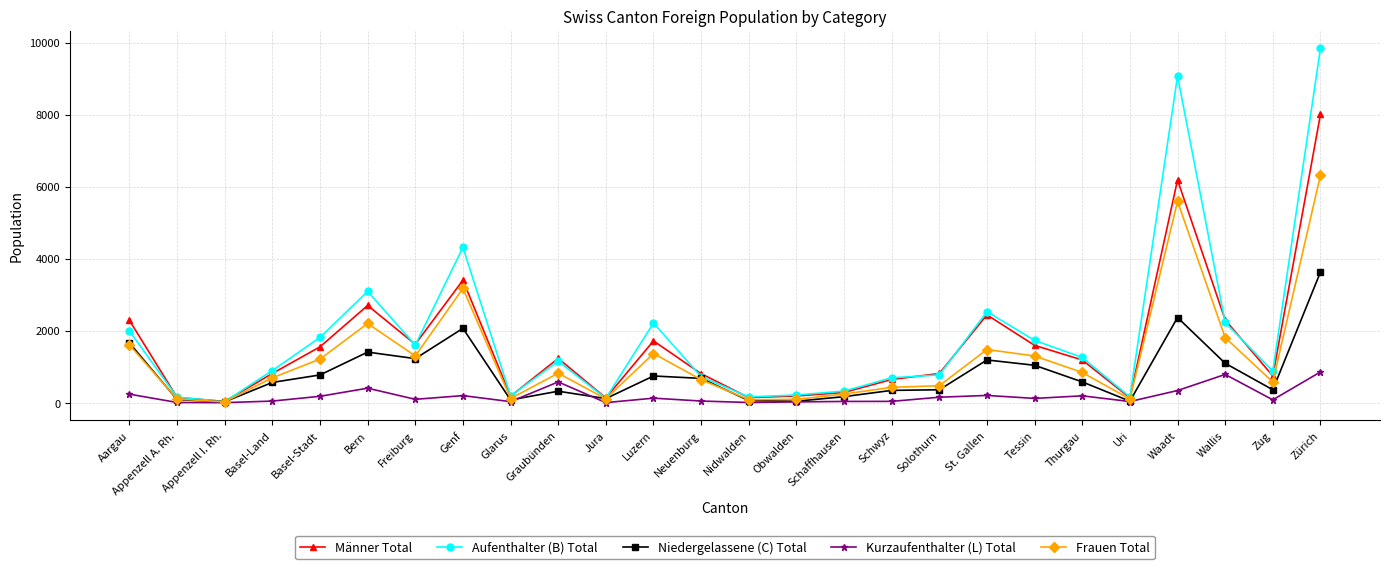

Where does the Aufenthalter (B) Total series first go above 1153?

Aargau